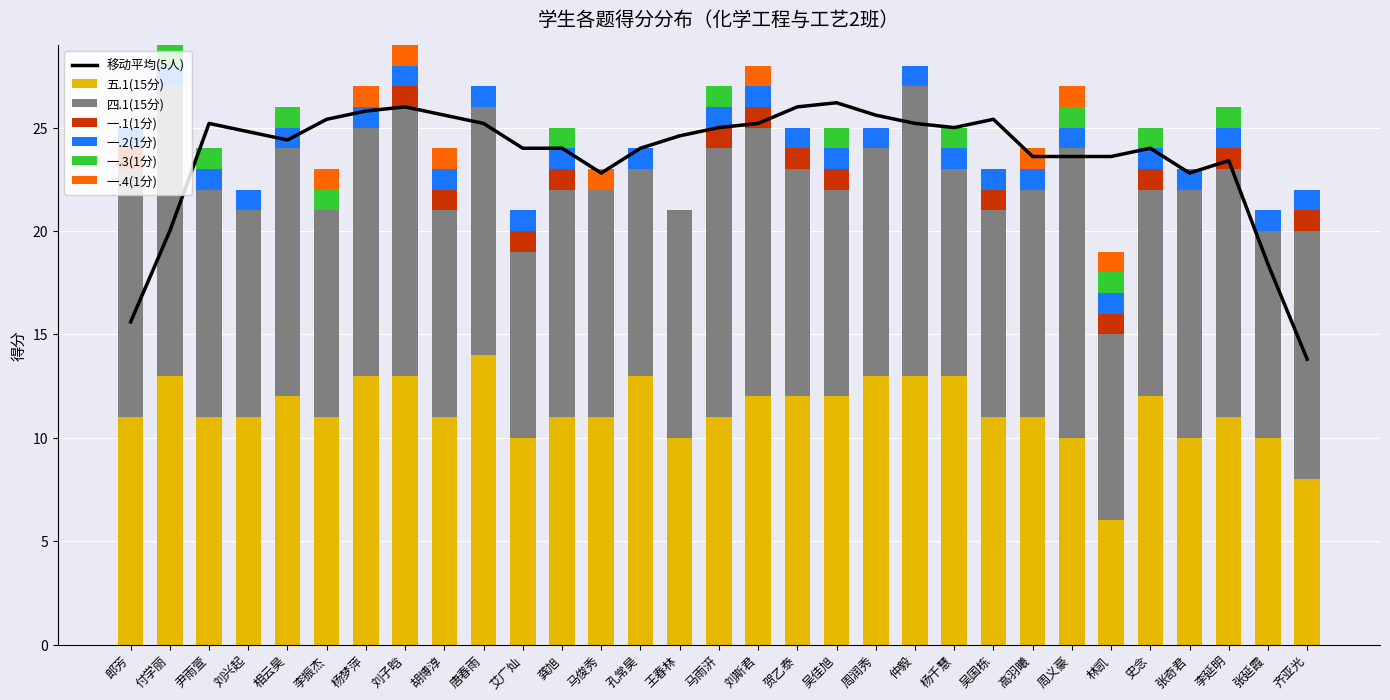

How many values in 一.1(1分) are above zero?

14